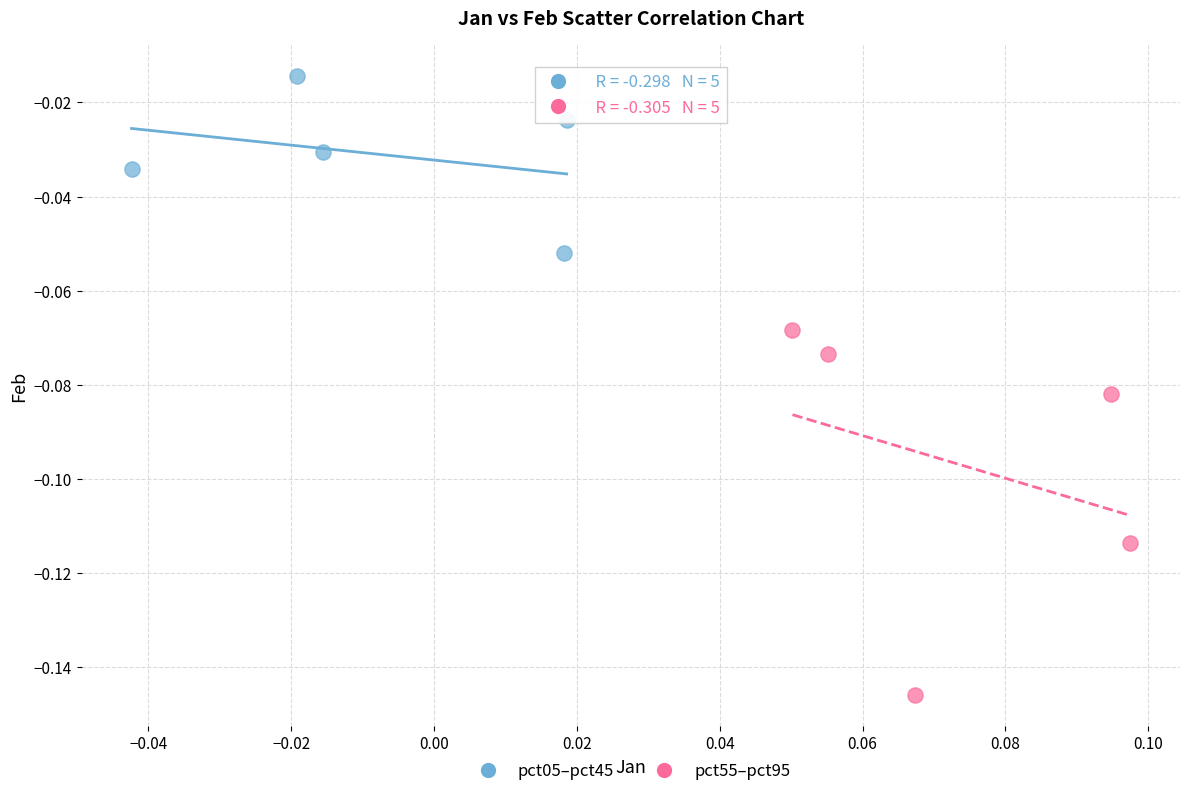

Which series reaches the maximum Y coordinate?

pct05–pct45